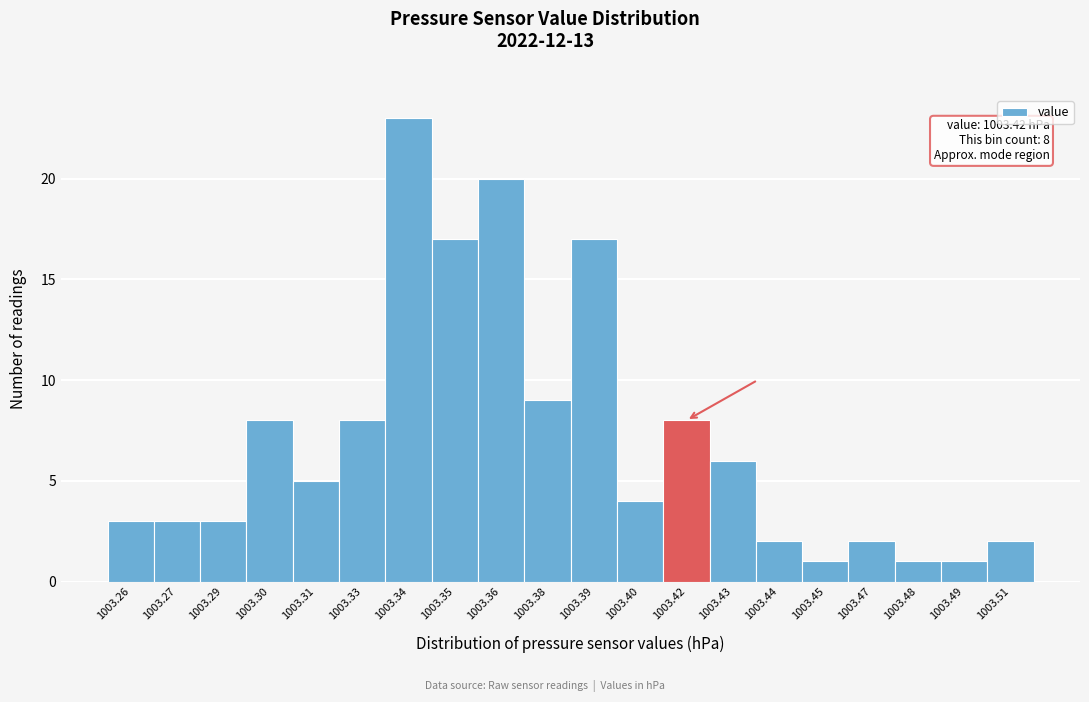

Reading right to left, list all the values displayed in this chart.

2	1	1	2	1	2	6	8	4	17	9	20	17	23	8	5	8	3	3	3